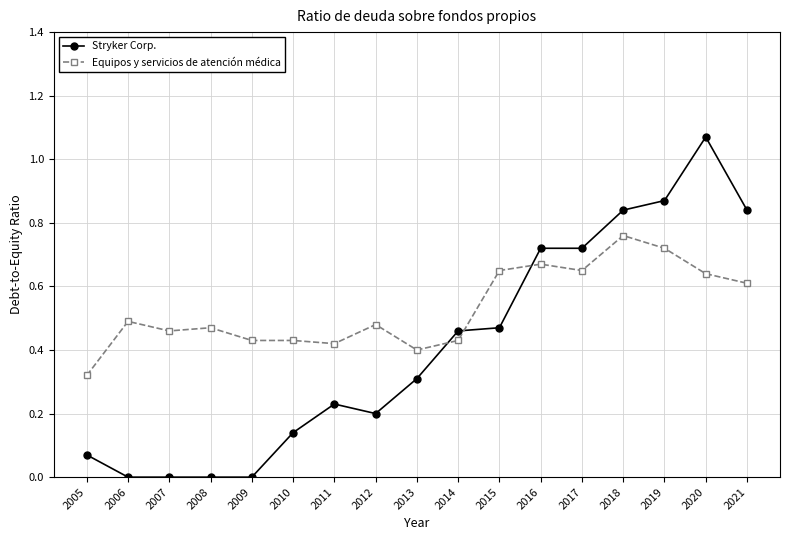

The value of Equipos y servicios de atención médica at 2014 is 0.4. True or false?

True